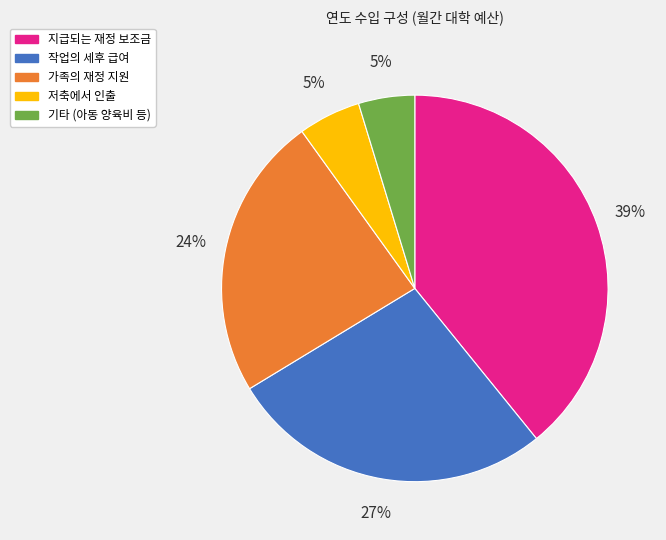

To the nearest percent, what is the average slice percentage?

20%